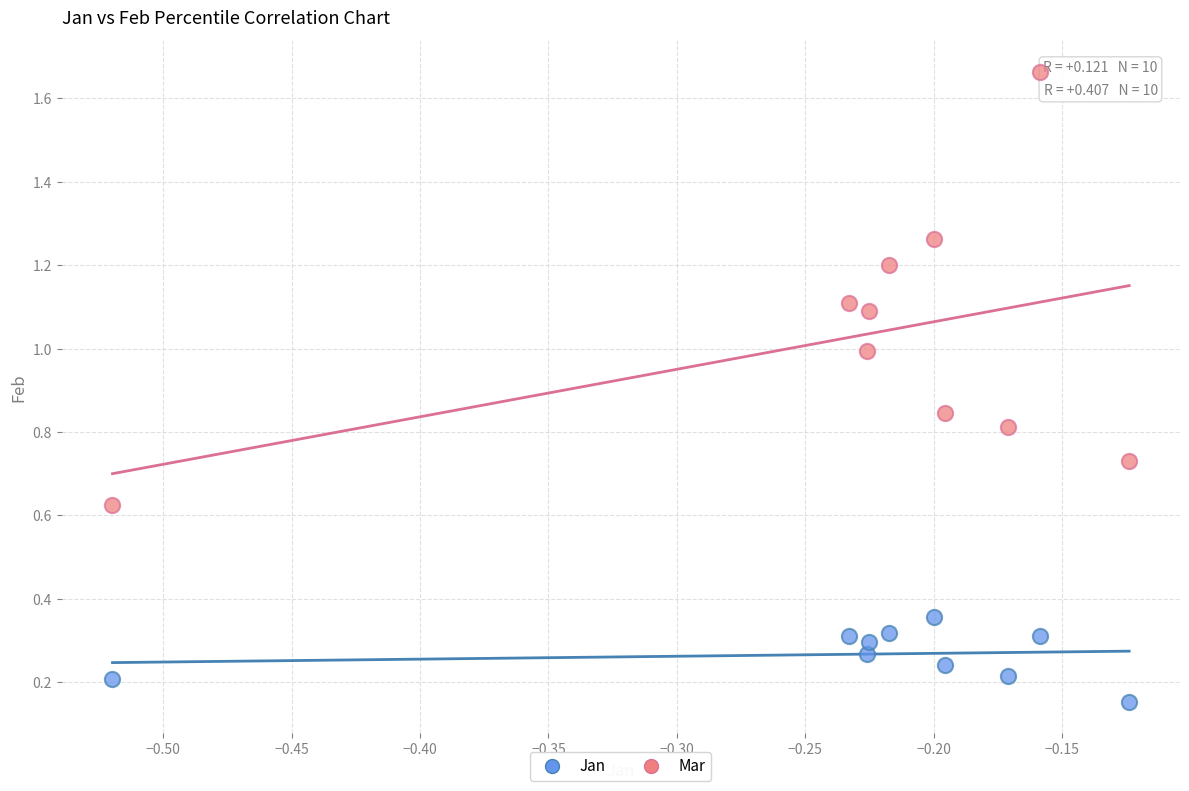

What are all the series names shown in the legend?

Jan, Mar